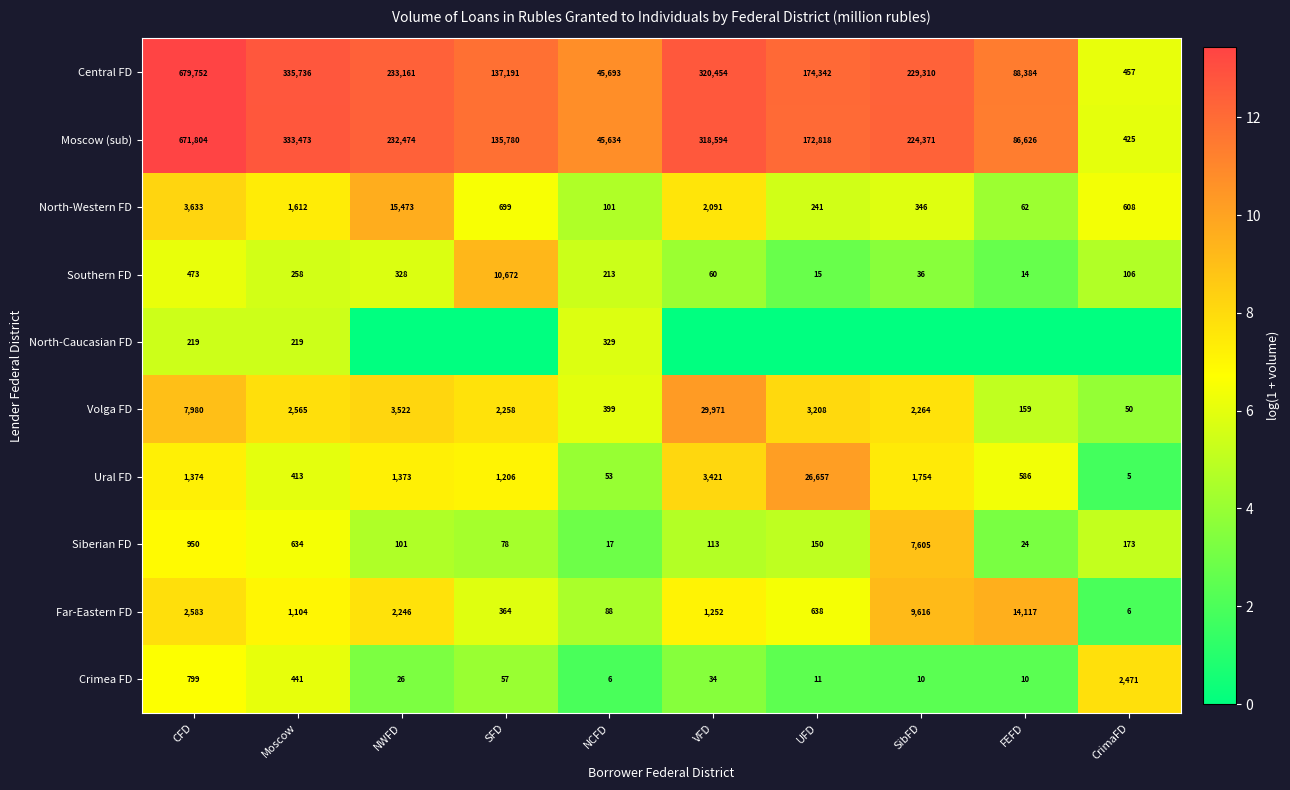

Is it true that Crimea FD equals 488 at CFD?

False